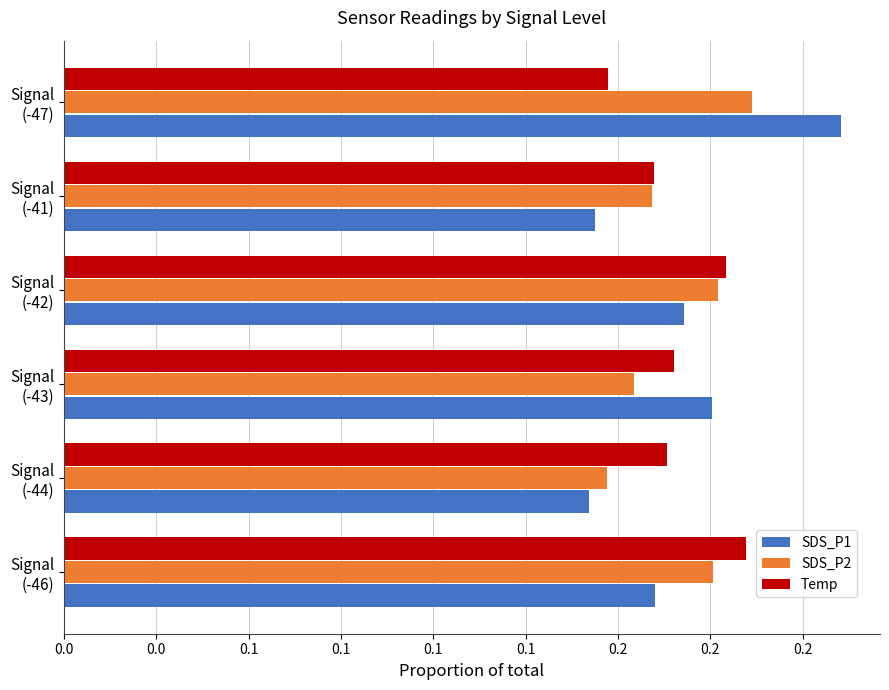

What are all the series names shown in the legend?

SDS_P1, SDS_P2, Temp